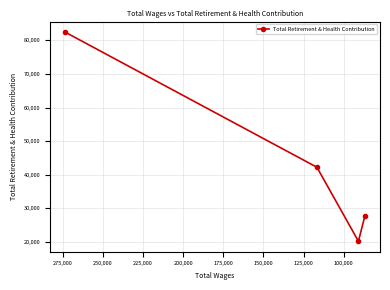

The value at 100,000 is 20446. True or false?

False